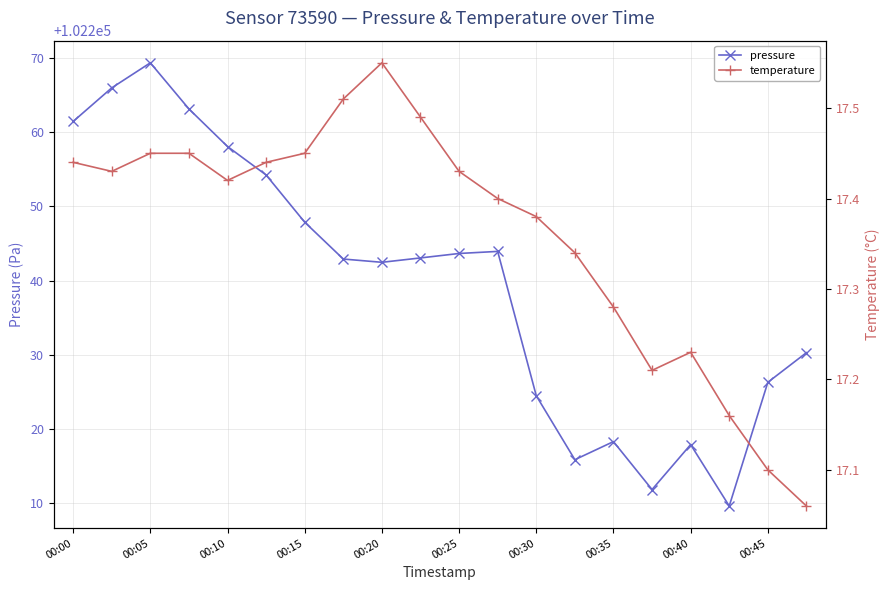

How many temperature values are between 17 and 18?

20